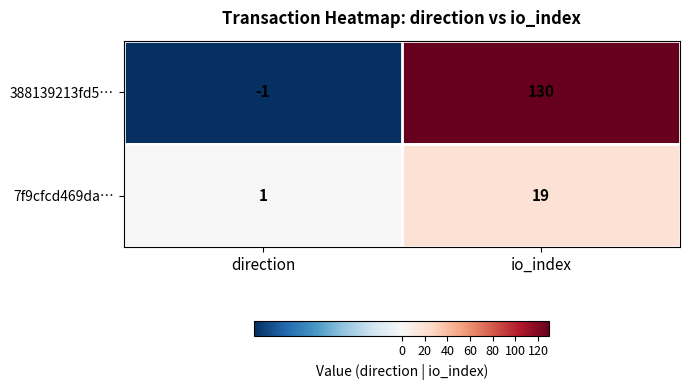

Which series has the largest total across all categories?

388139213fd5…